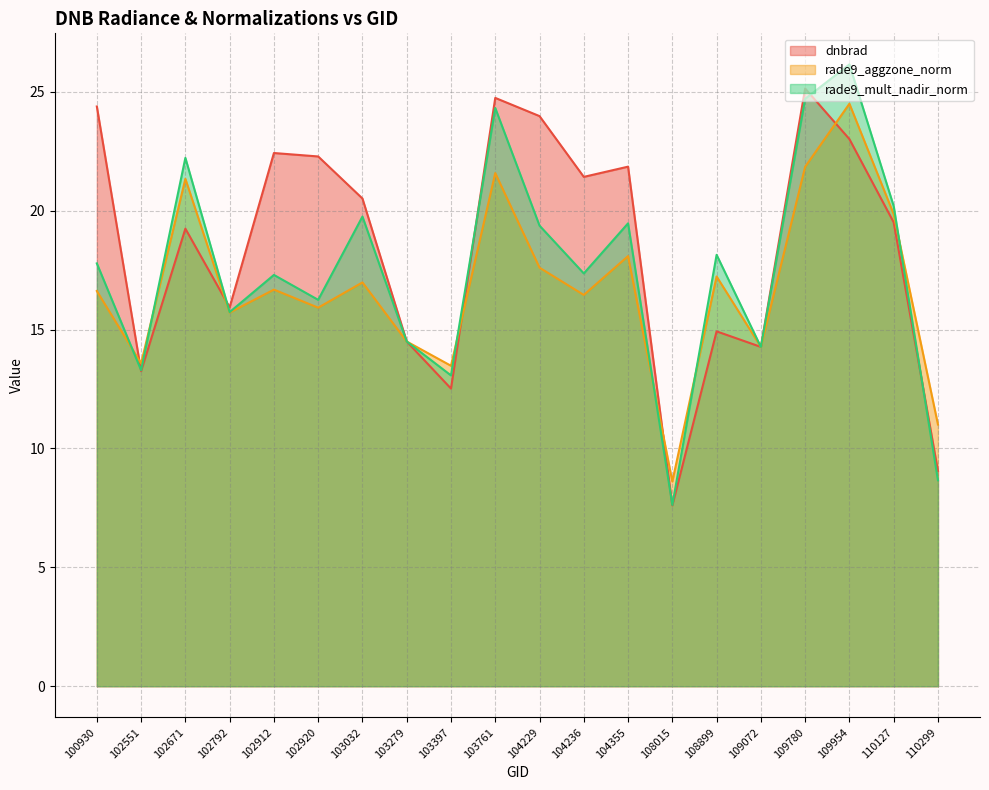

What is the greatest value displayed?

26.2